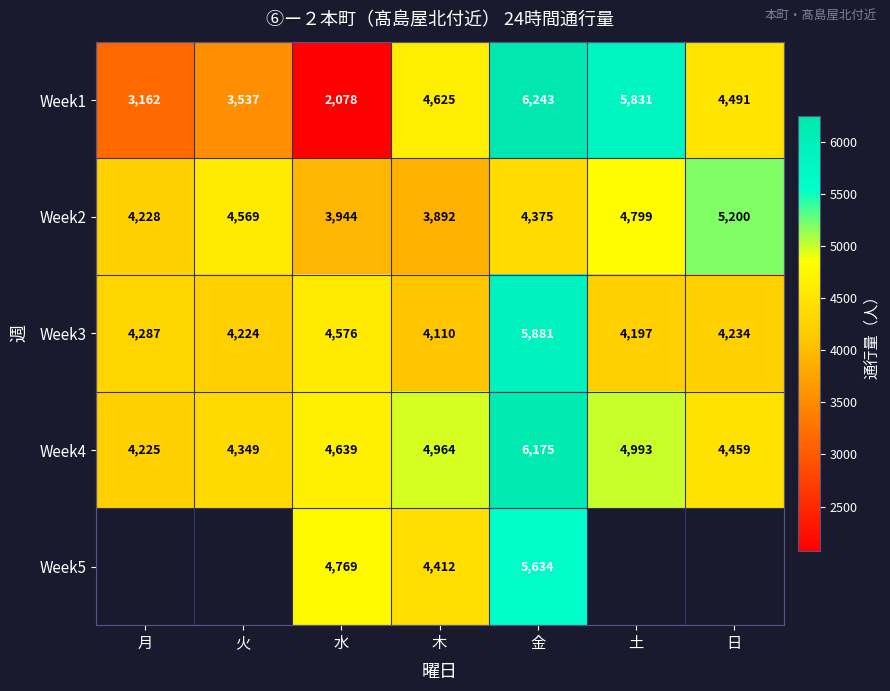

At how many categories does at least one series exceed 4778?

4